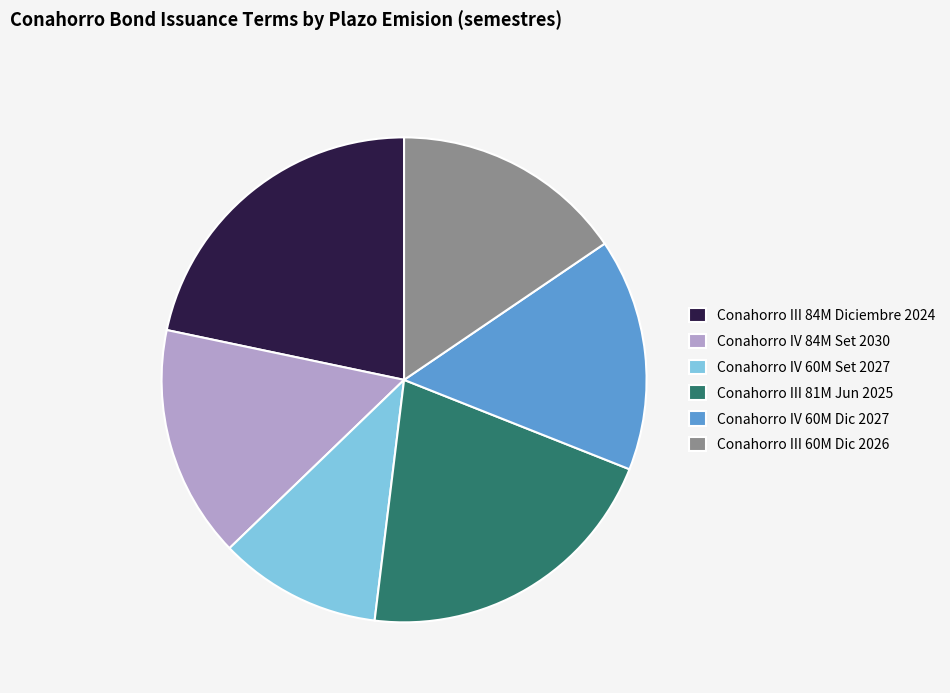

Is the sum of Conahorro III 81M Jun 2025 and Conahorro IV 84M Set 2030 greater than half?

No